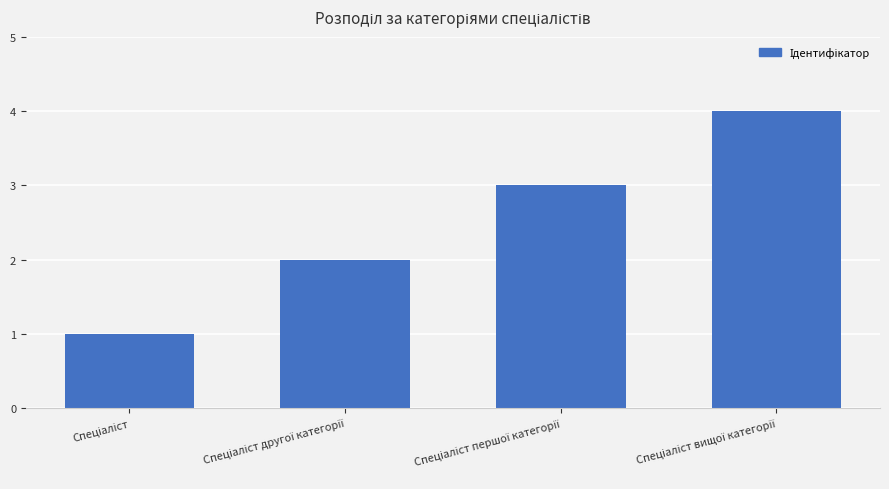

What is the sum of all values?

10